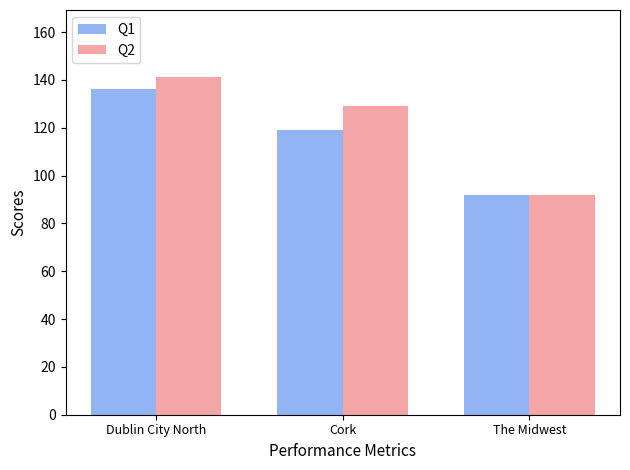

Where is Q2 nearest to the value 116?

Cork